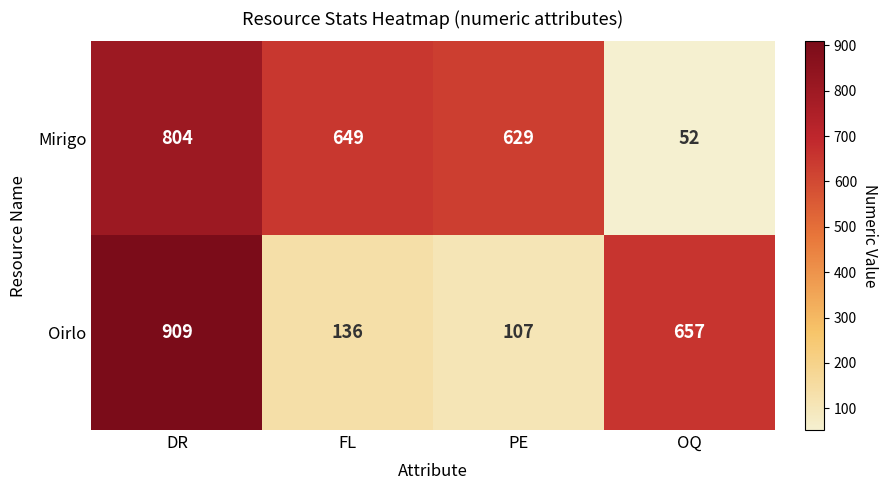

At which category is the sum across all series the highest?

DR